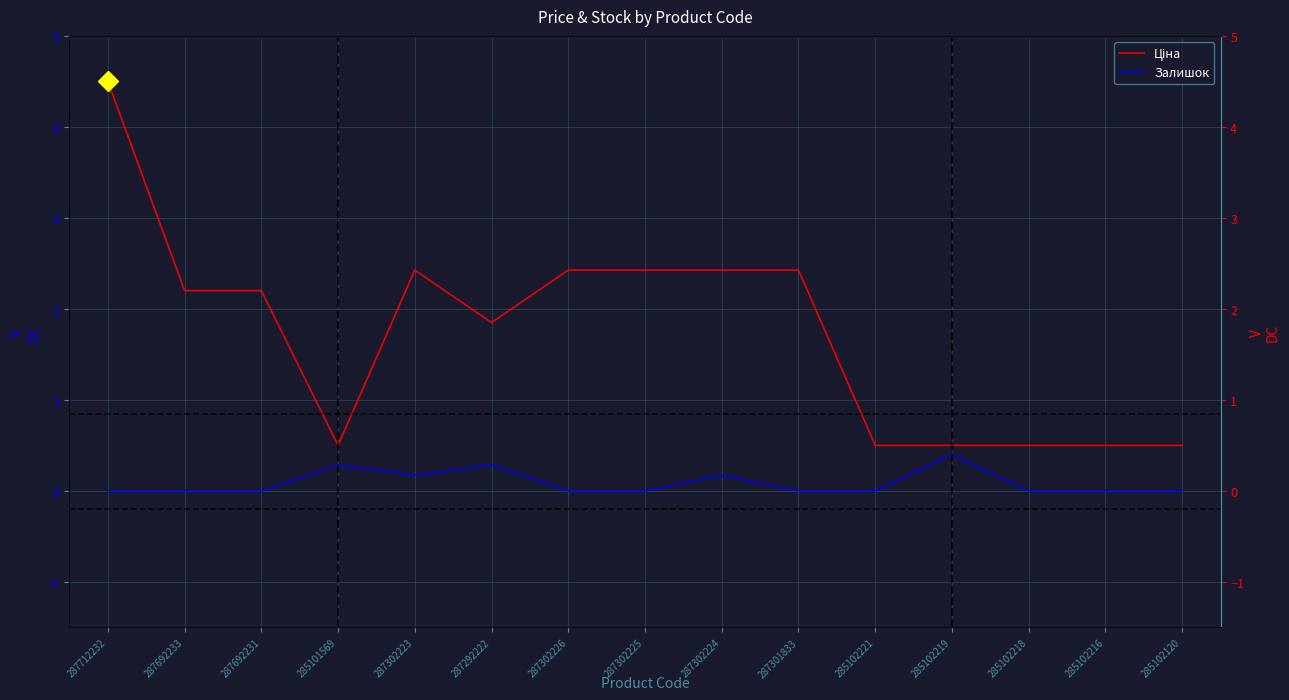

True or false: Залишок and Ціна cross at least once.

False